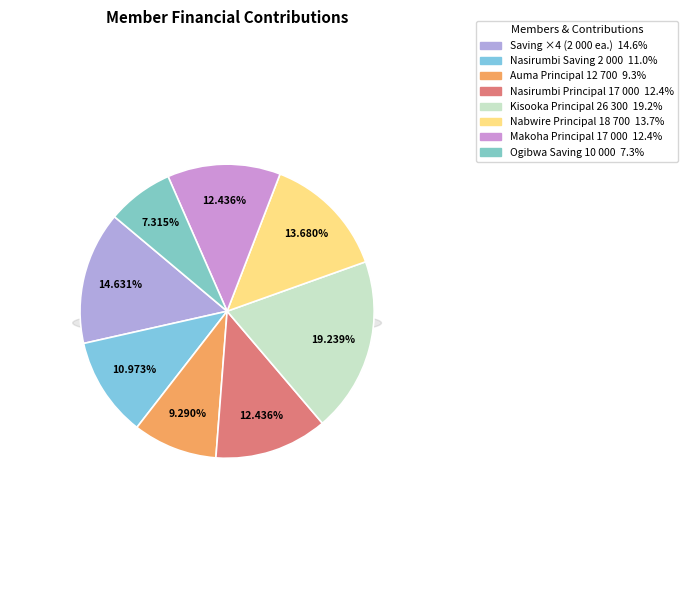

Count the number of slices in the pie.

8